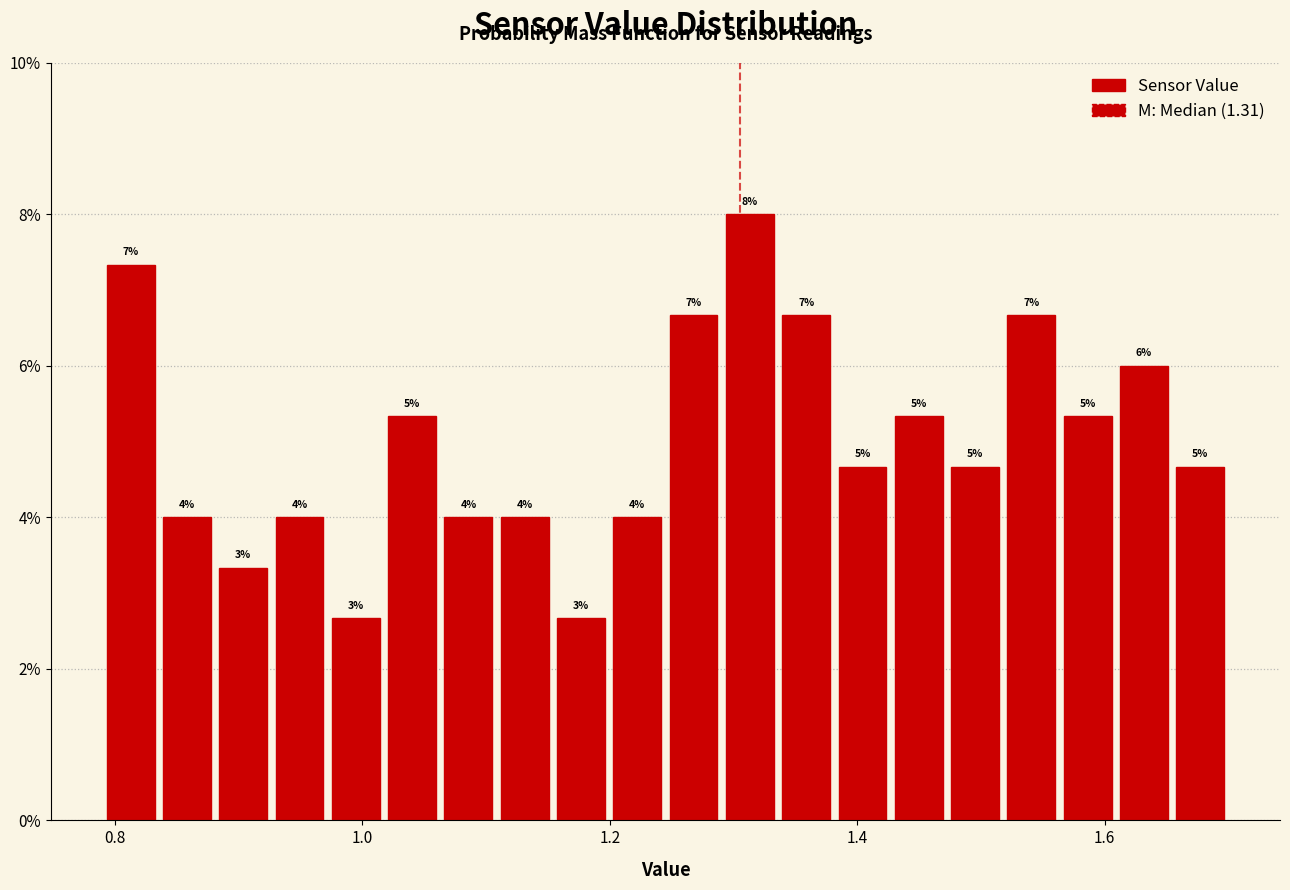

Around what value on the x-axis is the tallest bar? Give the approximate position of its centre, as read against the axis.

1.32